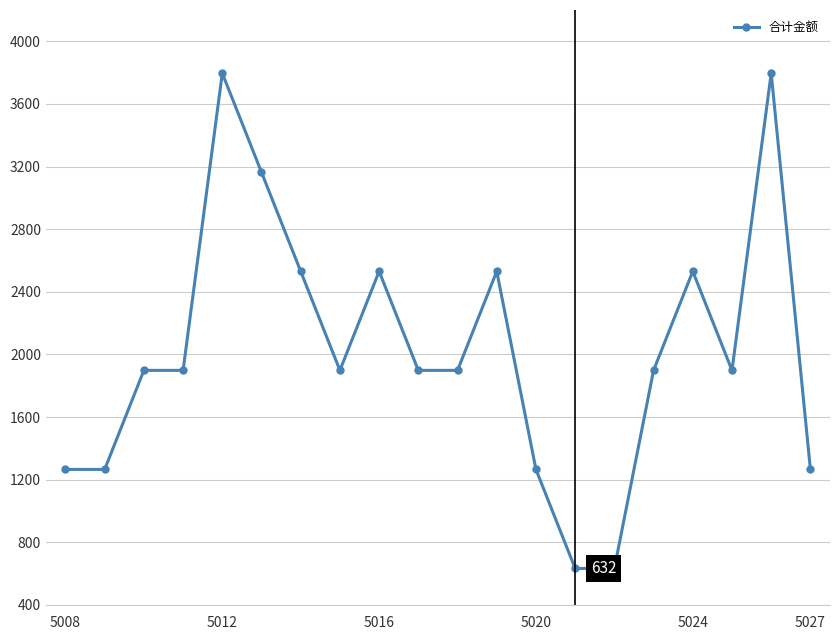

How many categories are shown in the chart?

20